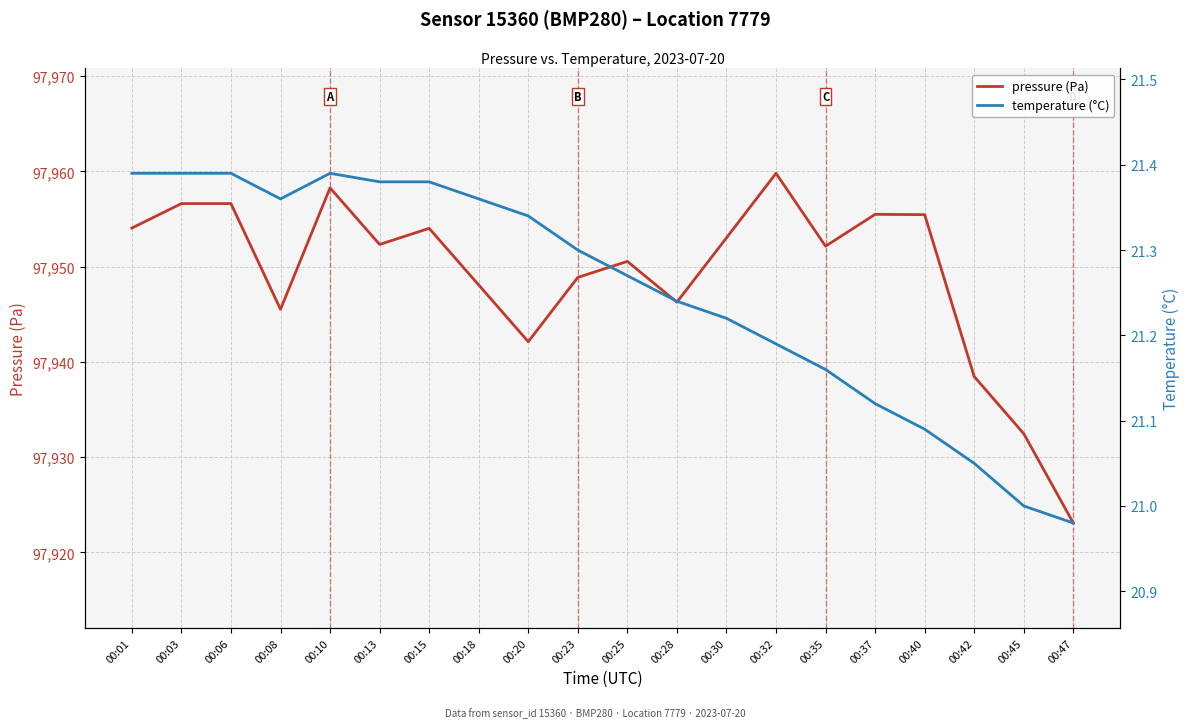

At which label does pressure (Pa) reach its peak?

00:32